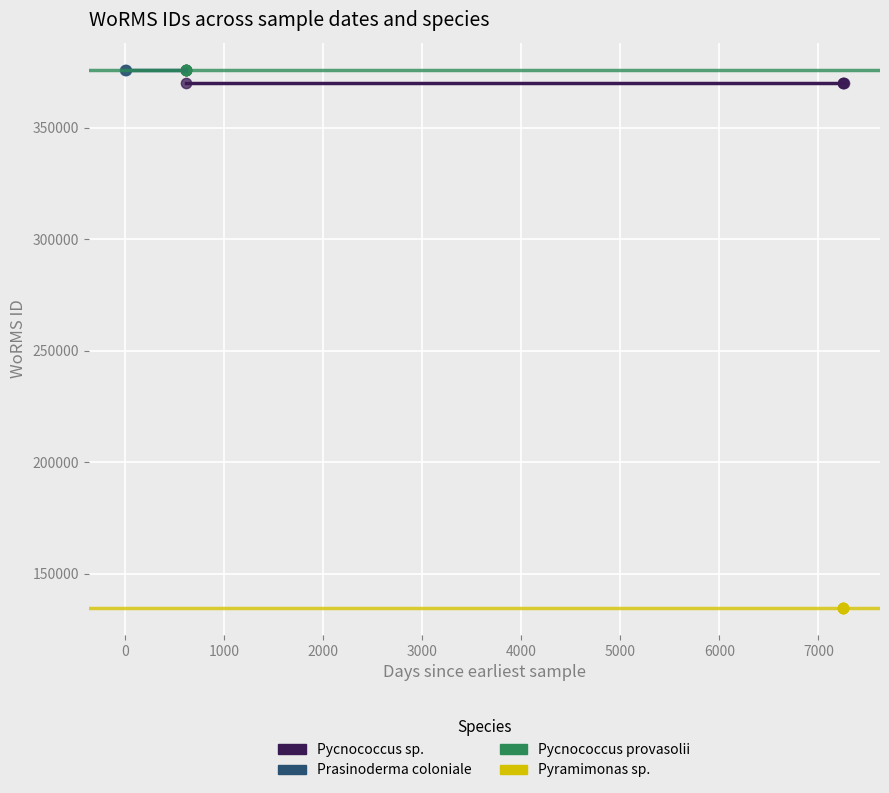

Which series reaches the minimum Y coordinate?

Pyramimonas sp.